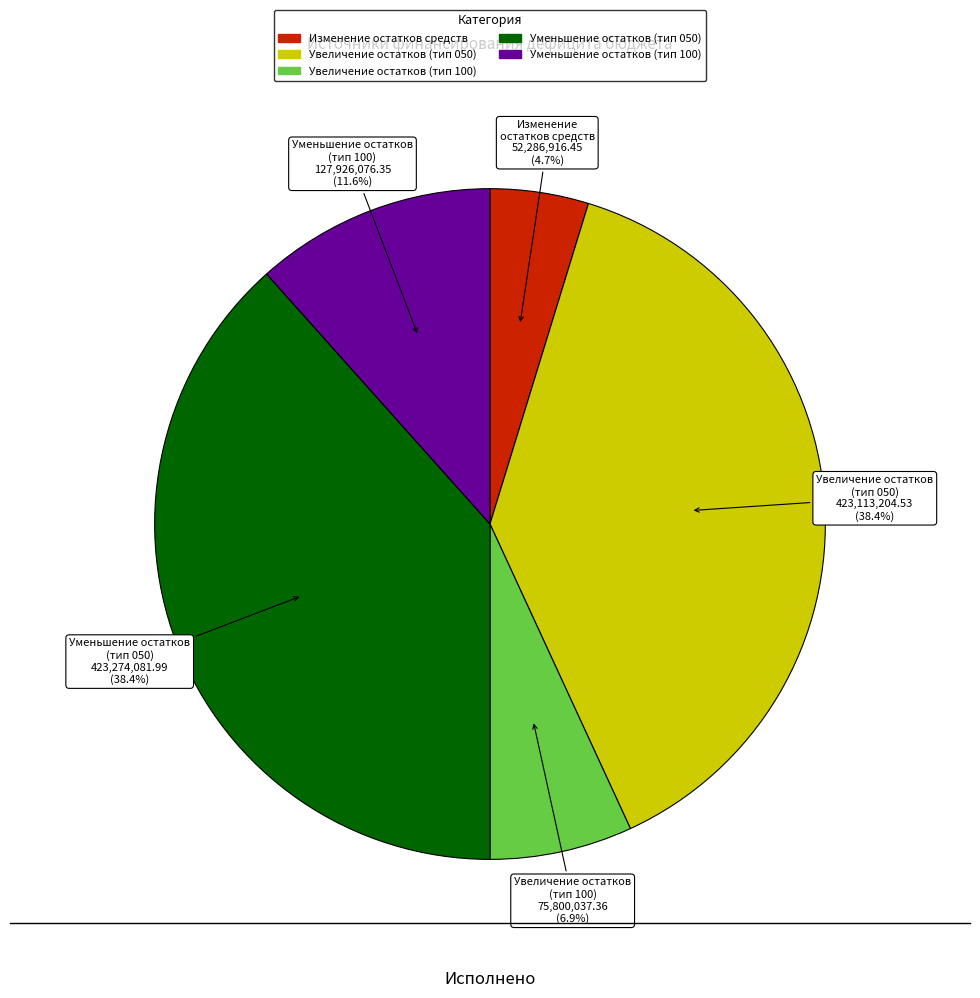

Count the number of slices in the pie.

5